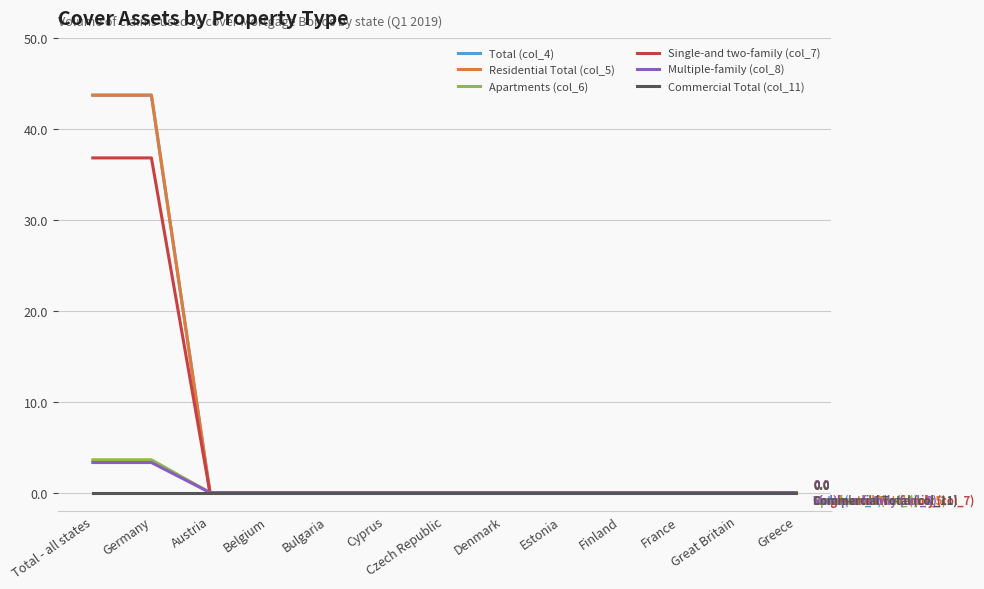

Is this an area chart (filled region under the line)?

No